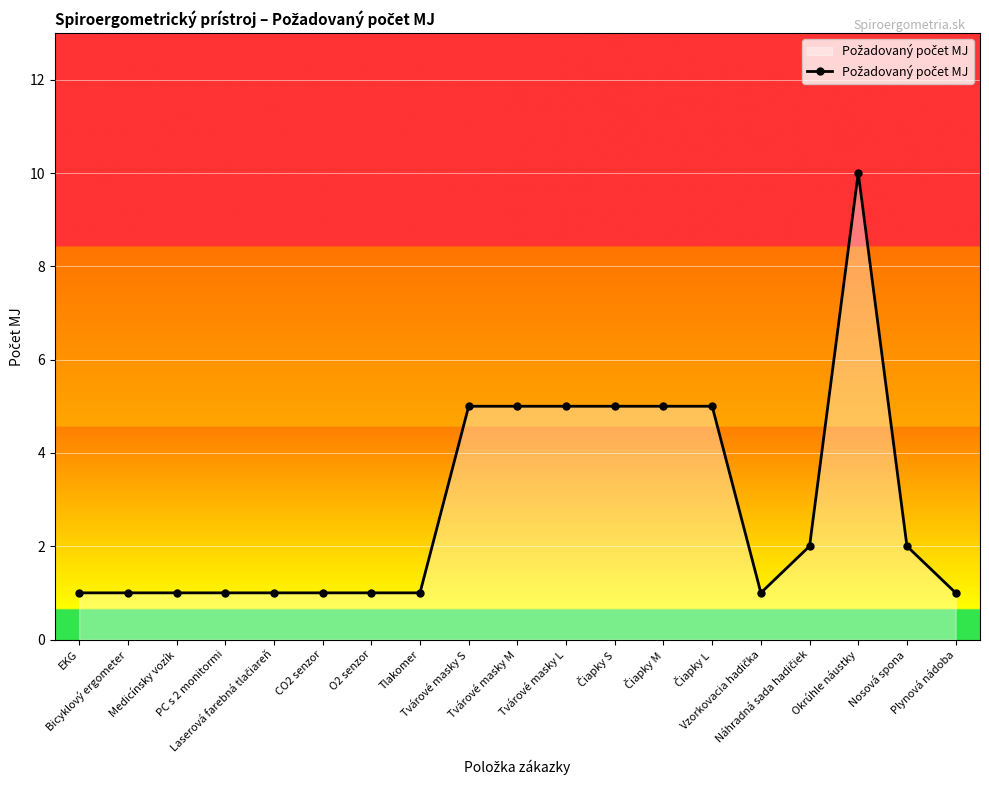

Reading left to right, list all the values displayed in this chart.

1	1	1	1	1	1	1	1	5	5	5	5	5	5	1	2	10	2	1